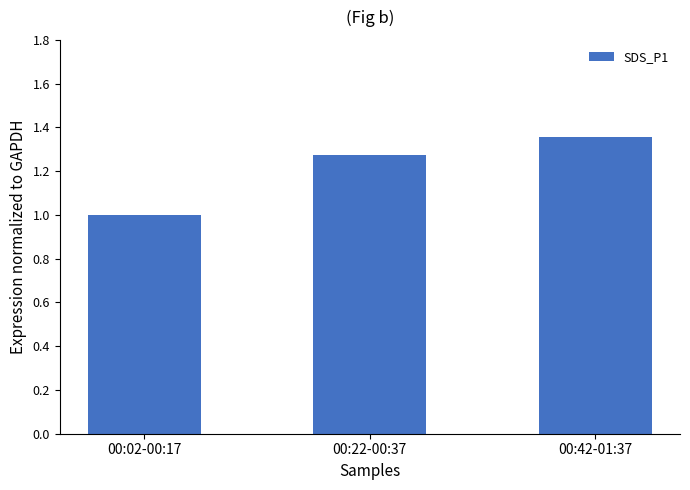

What is the change in value from 00:02-00:17 to 00:22-00:37?

+0.3